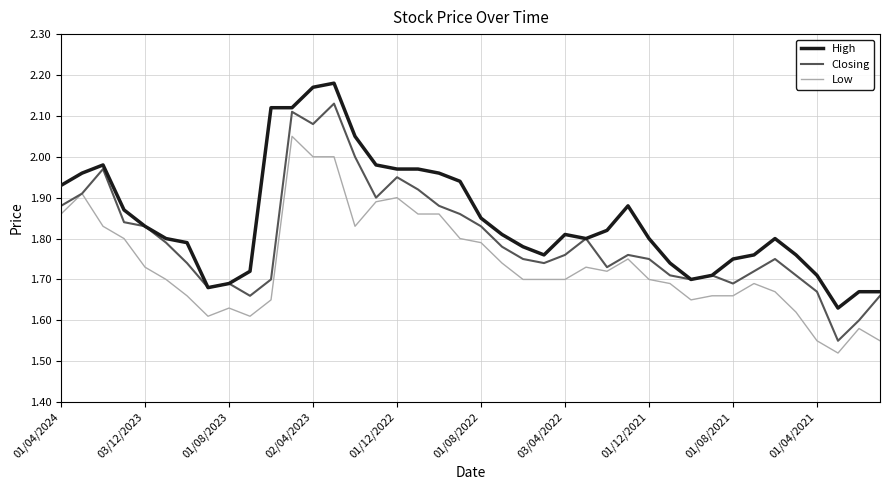

At how many categories does at least one series exceed 1?

40